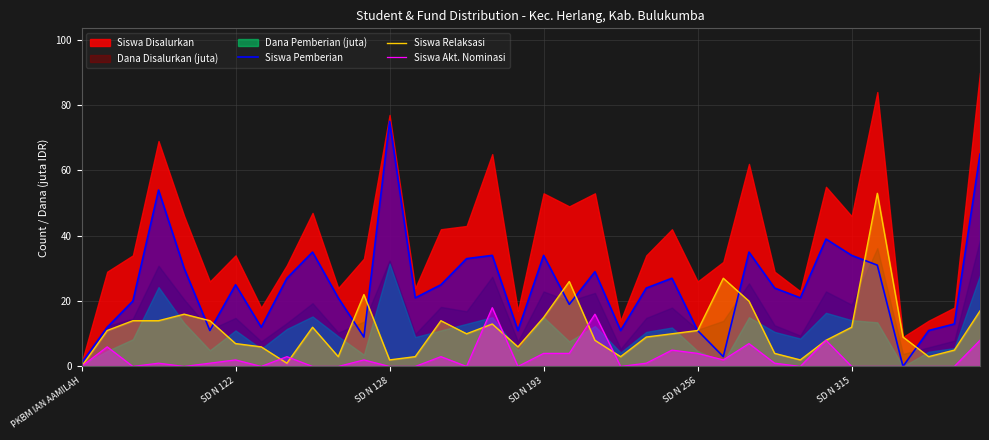

Where is Siswa Akt. Nominasi nearest to the value 9?

29